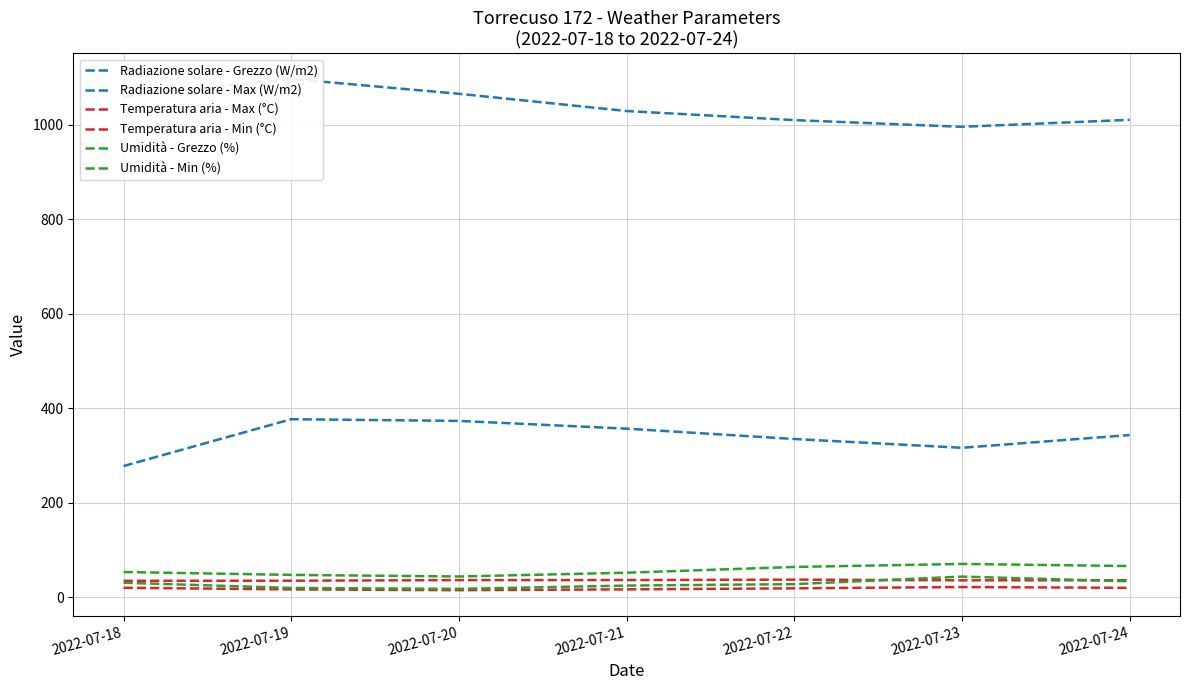

Reading left to right, what are all the values shown in this chart?

Radiazione solare - Grezzo (W/m2): 2022-07-18=277.9	2022-07-19=377.0	2022-07-20=373.4	2022-07-21=357.0	2022-07-22=335.1	2022-07-23=316.5	2022-07-24=343.5
Radiazione solare - Max (W/m2): 2022-07-18=1059.6	2022-07-19=1096.9	2022-07-20=1065.5	2022-07-21=1029.0	2022-07-22=1009.8	2022-07-23=995.6	2022-07-24=1010.4
Temperatura aria - Max (°C): 2022-07-18=35.1	2022-07-19=35.3	2022-07-20=36.6	2022-07-21=36.7	2022-07-22=37.6	2022-07-23=36.1	2022-07-24=36.3
Temperatura aria - Min (°C): 2022-07-18=20.4	2022-07-19=16.9	2022-07-20=15.3	2022-07-21=17.0	2022-07-22=19.2	2022-07-23=21.9	2022-07-24=20.2
Umidità - Grezzo (%): 2022-07-18=53.7	2022-07-19=47.6	2022-07-20=44.2	2022-07-21=52.2	2022-07-22=64.4	2022-07-23=70.8	2022-07-24=66.3
Umidità - Min (%): 2022-07-18=31.0	2022-07-19=20.0	2022-07-20=18.0	2022-07-21=25.0	2022-07-22=28.0	2022-07-23=44.0	2022-07-24=34.0